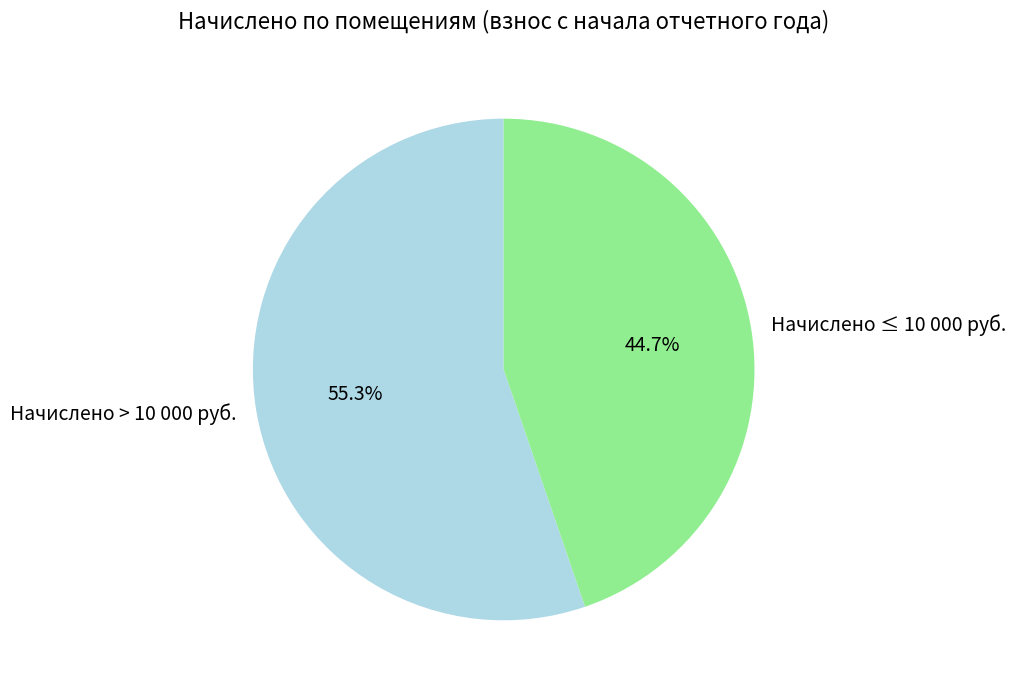

Which slice is the largest?

Начислено > 10 000 руб.